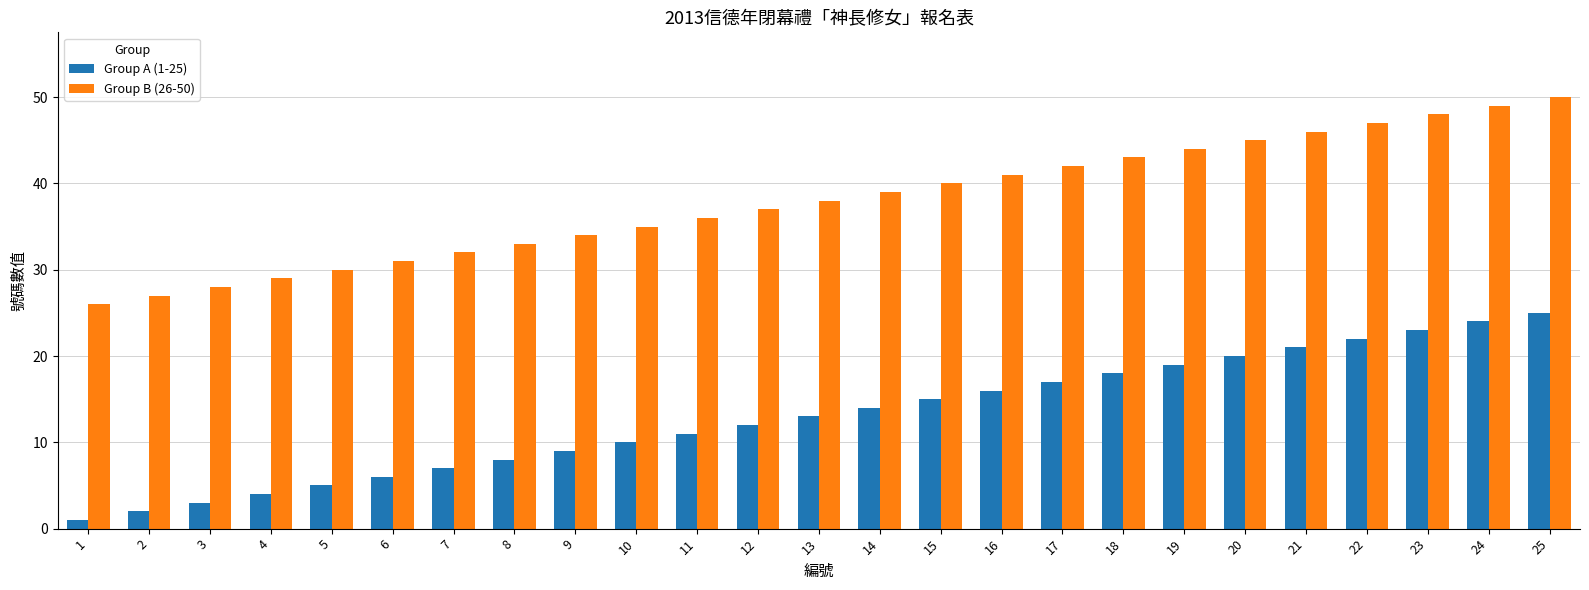

Rank the series at 13 from lowest to highest value.

Group A (1-25), Group B (26-50)